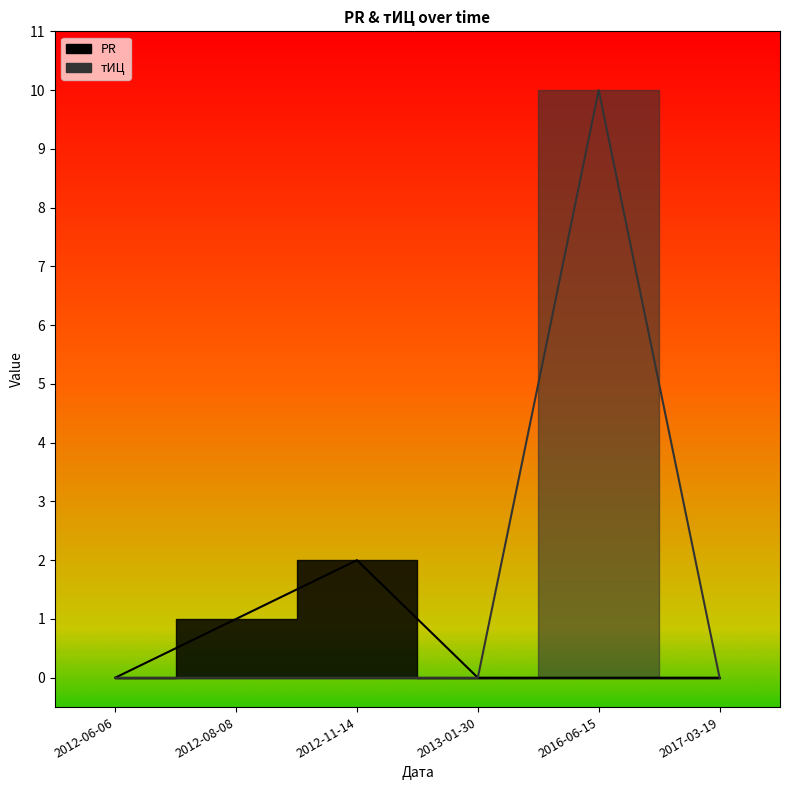

The тИЦ series shows 0 at 2012-11-14. True or false?

True